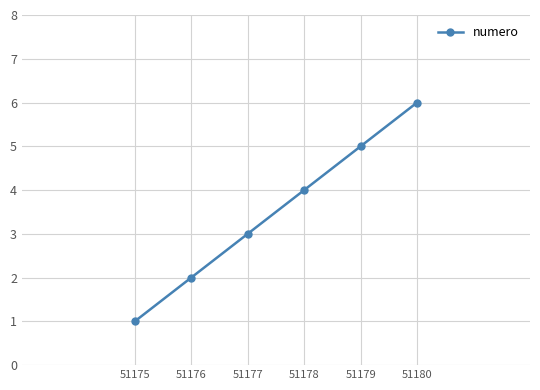

Reading left to right, transcribe all the data shown in this chart.

1	2	3	4	5	6